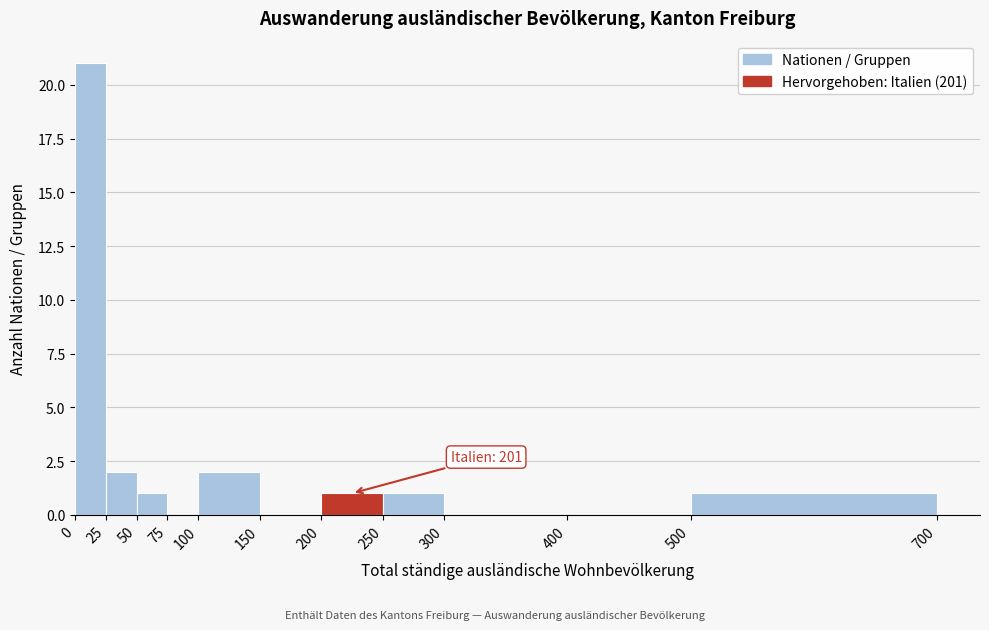

Which range on the x-axis has the tallest bar?

0 to 25